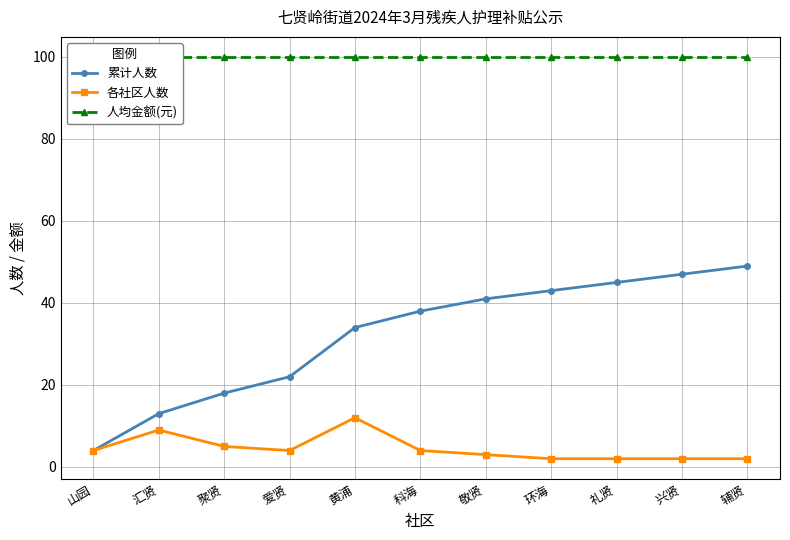

How many lines are shown in the chart?

3